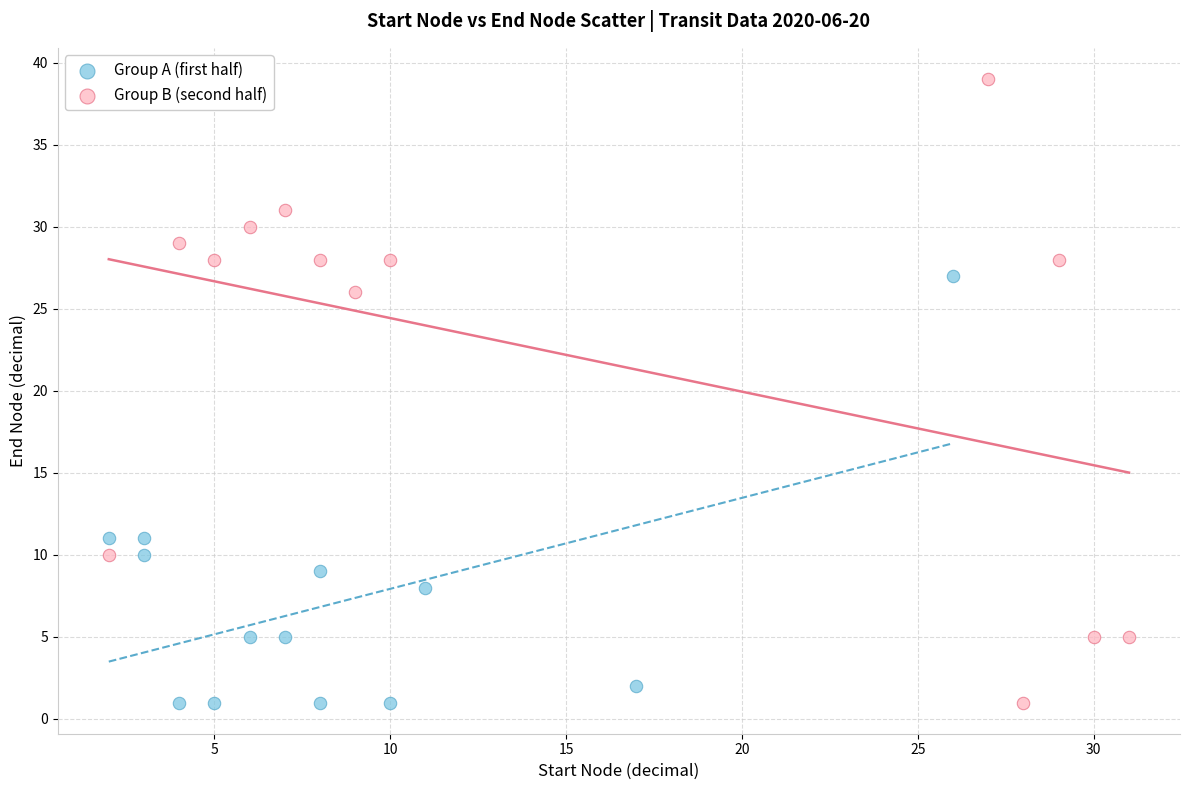

Which series has the widest spread of Y values?

Group B (second half)